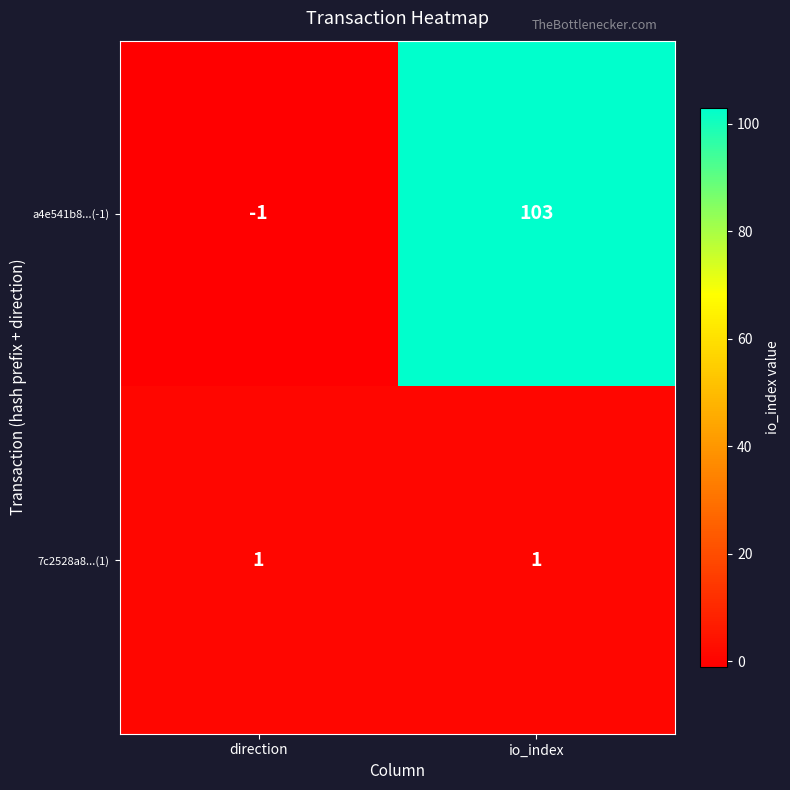

What is the difference between the a4e541b8...(-1) values at direction and io_index?

104